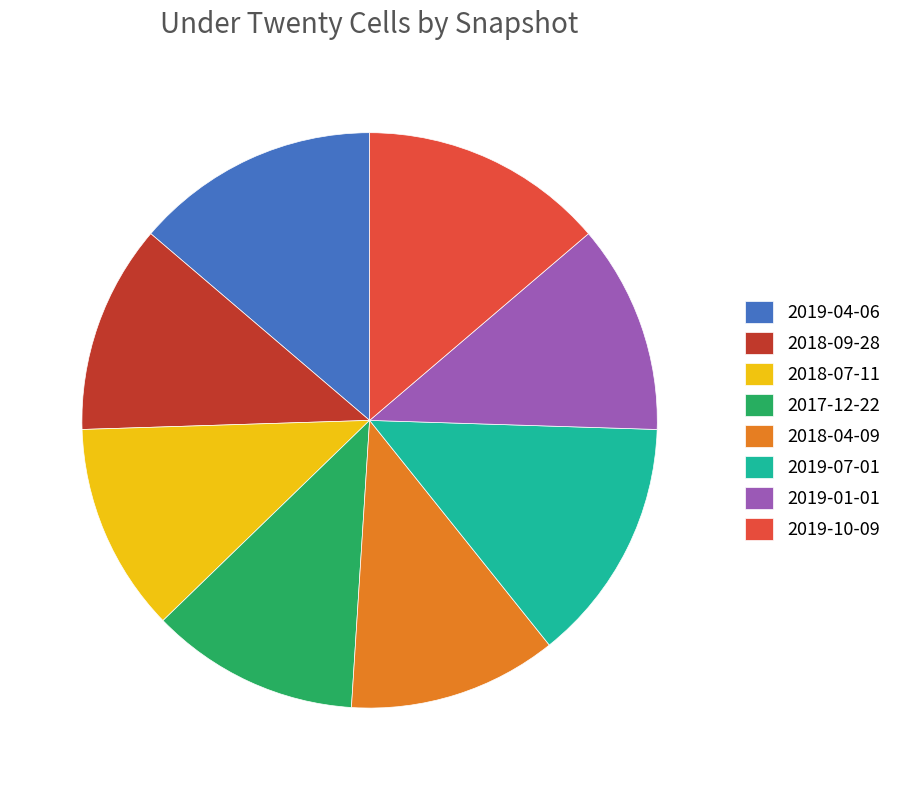

Combined, do 2019-07-01 and 2019-10-09 account for over 50%?

No